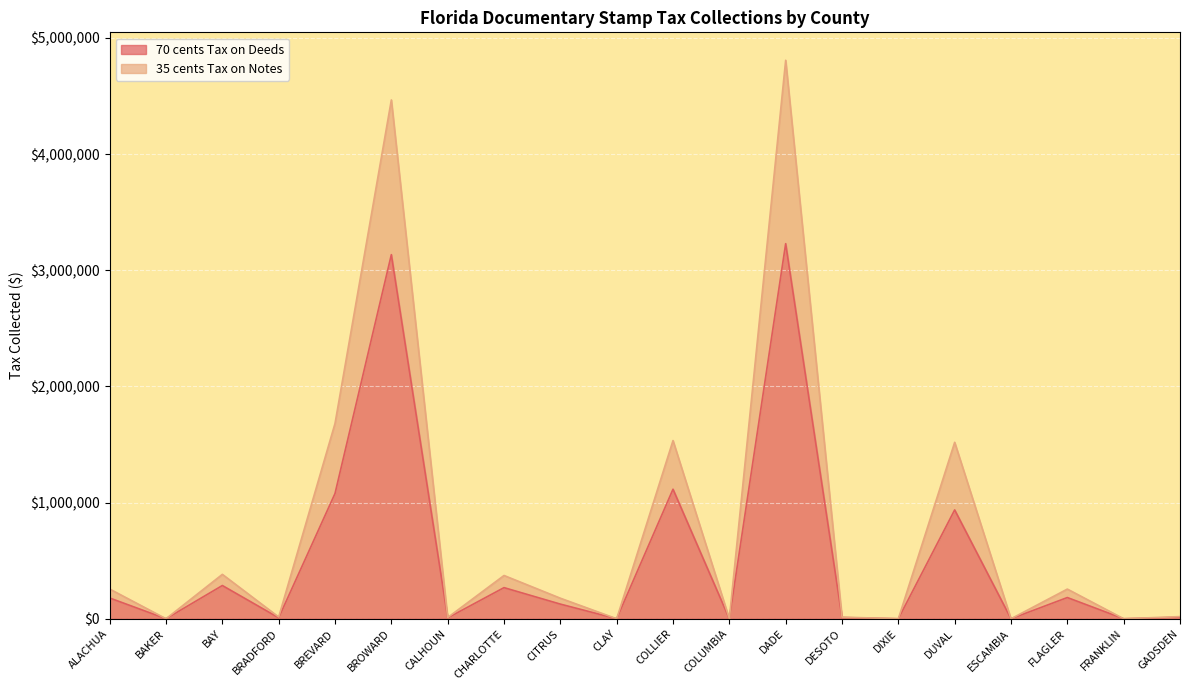

Which category has the lowest value in the 35 cents Tax on Notes series?

BAKER